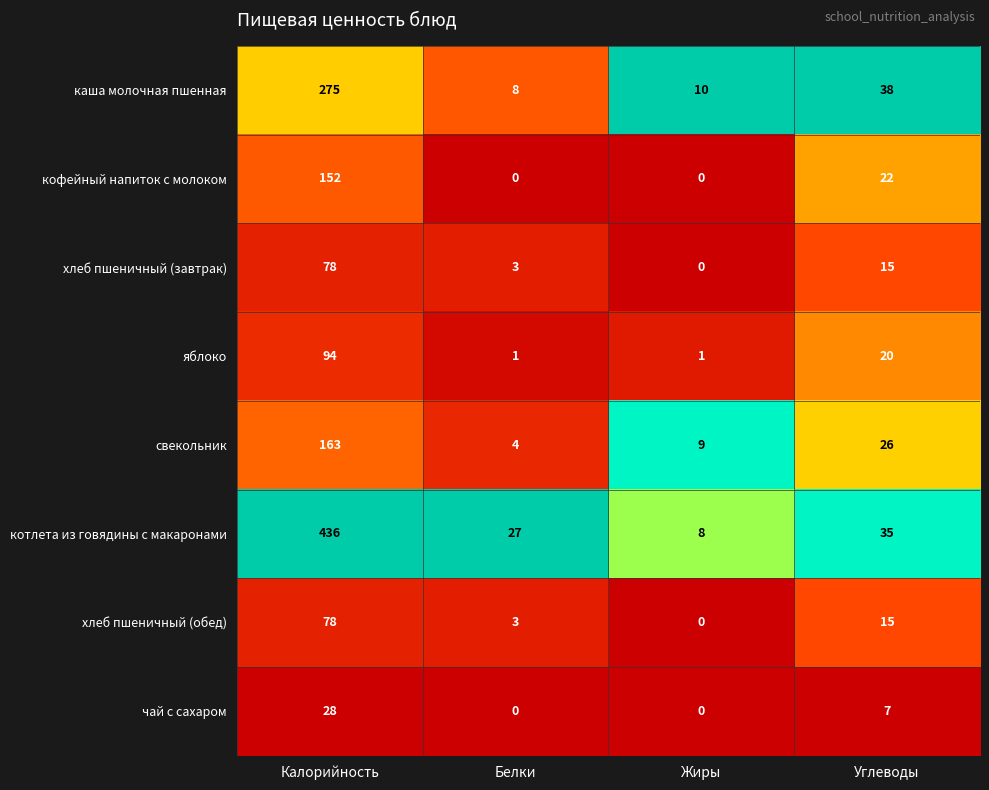

The кофейный напиток с молоком series shows 0 at Жиры. True or false?

True